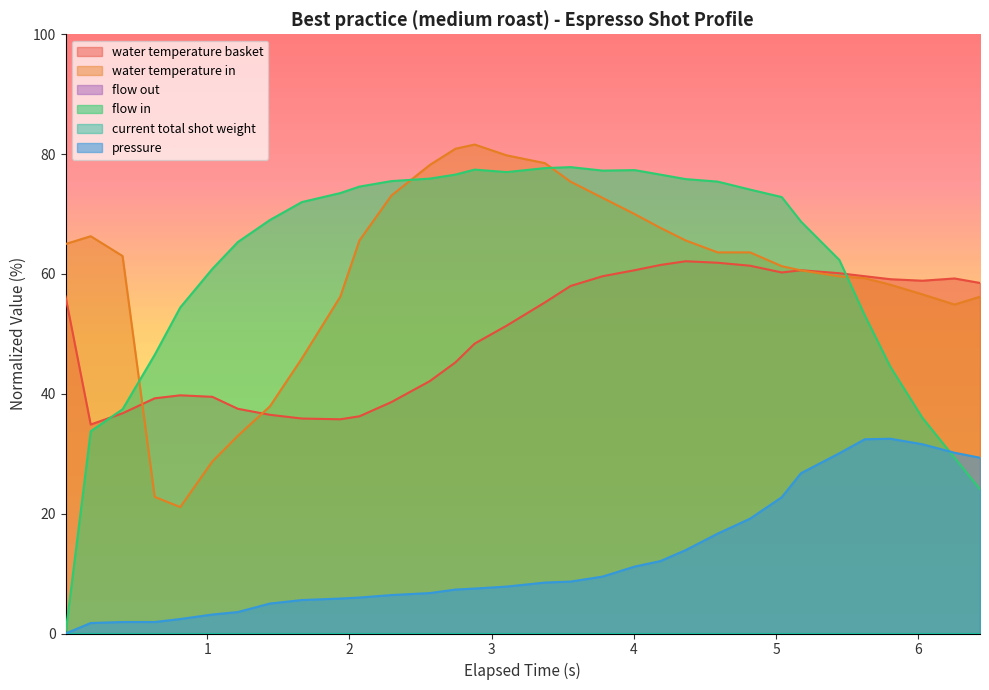

Is it true that pressure equals 9.6 at 10?

False